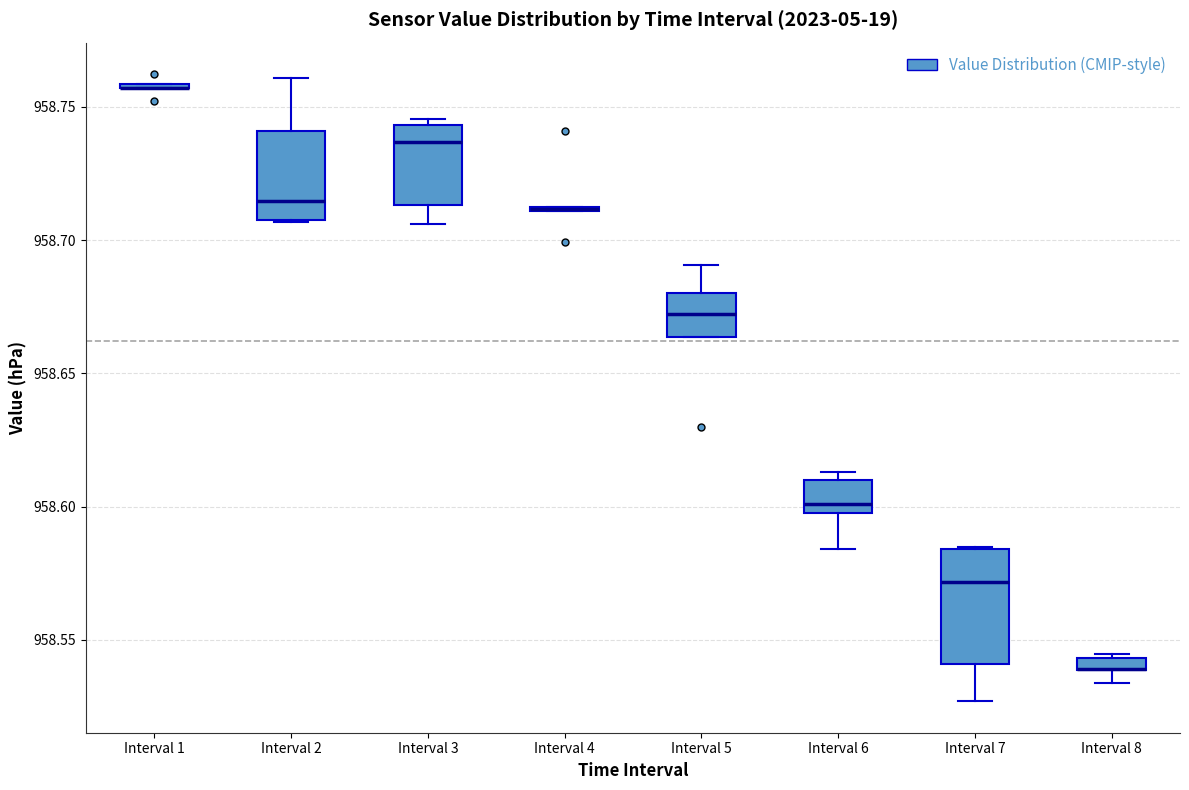

Where does the median line of the box for Interval 7 sit on the y-axis? The values are not printed on the chart, so give them approximately, as read against the axis.

958.570